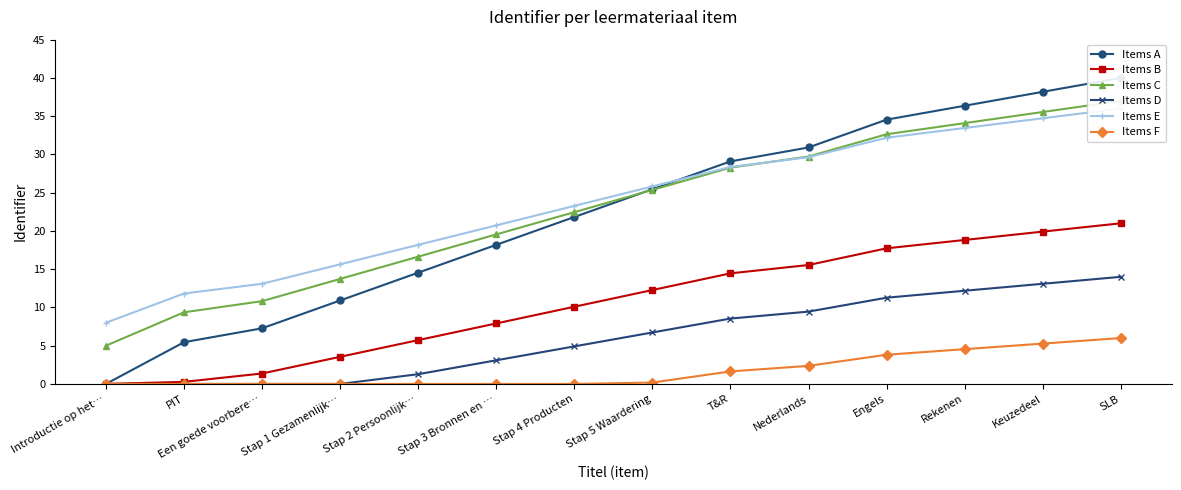

Which series has the widest spread of values?

Items A